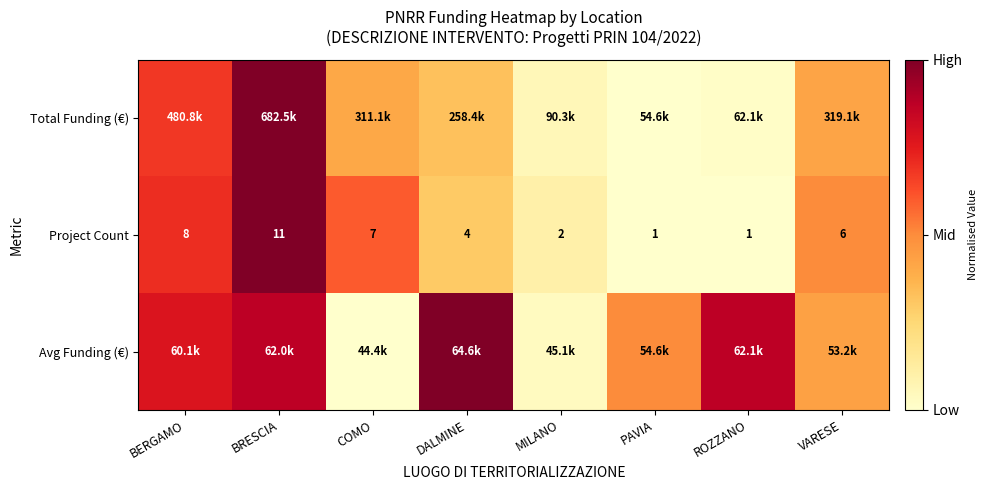

At which label does Project Count first exceed 6?

BERGAMO